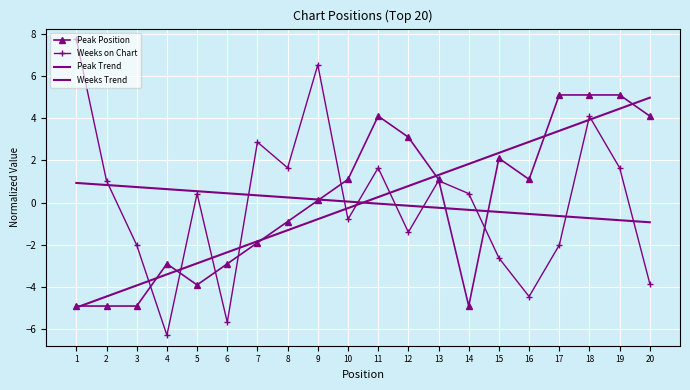

Between 3 and 18, which series saw the biggest shift?

Peak Position